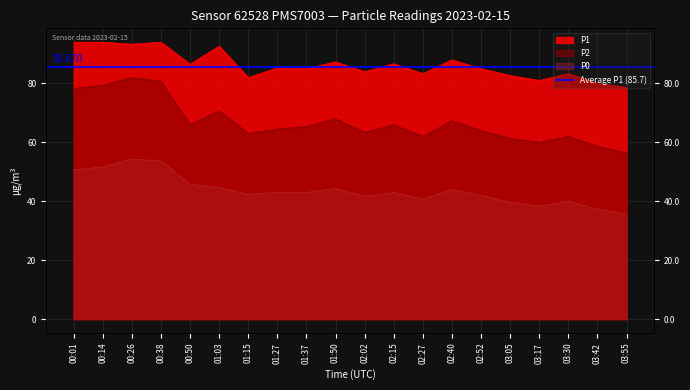

What are all the series names shown in the legend?

P1, P2, P0